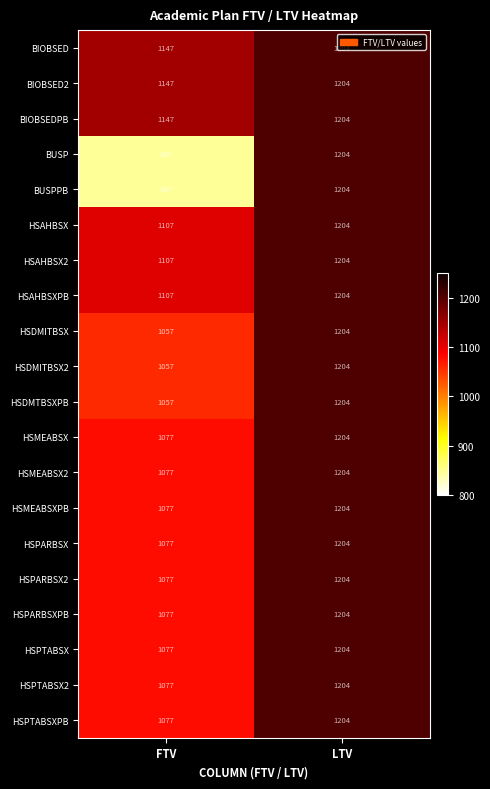

What is the spread (max minus min) of values at FTV?

300